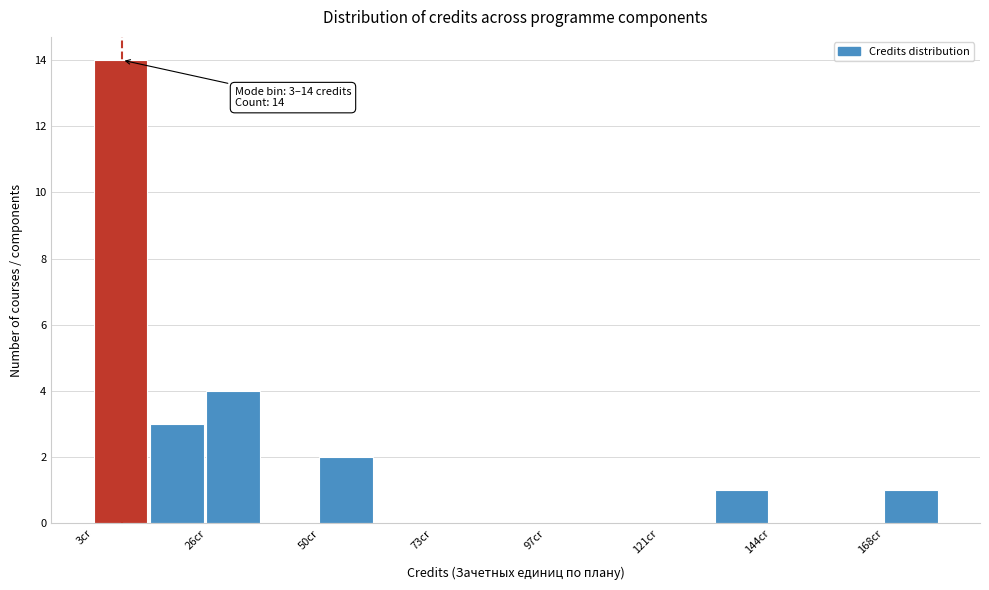

Read against the x-axis, roughly where is the centre of the tallest bar?

10